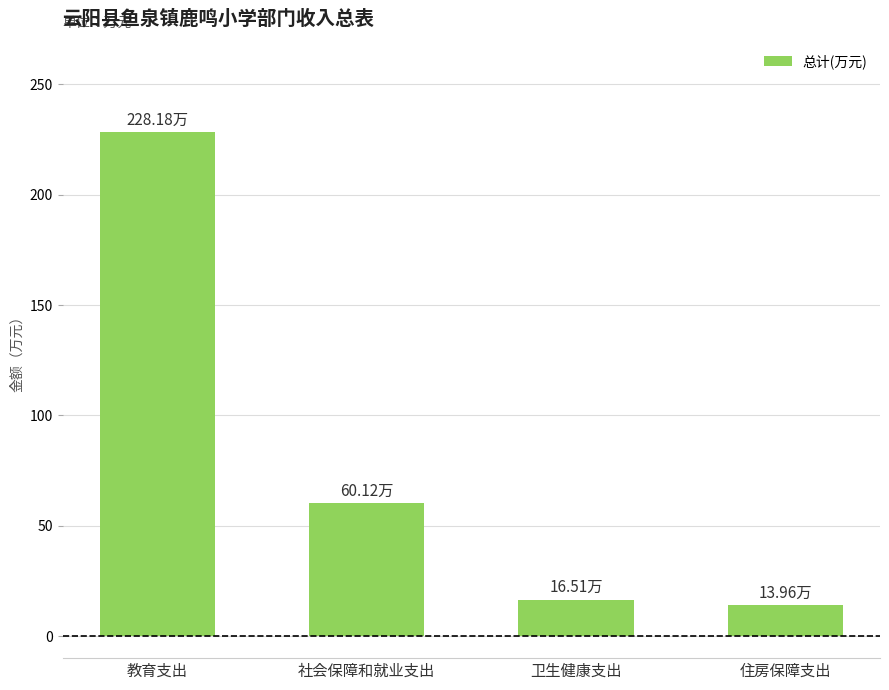

How many data points are above 60?

2